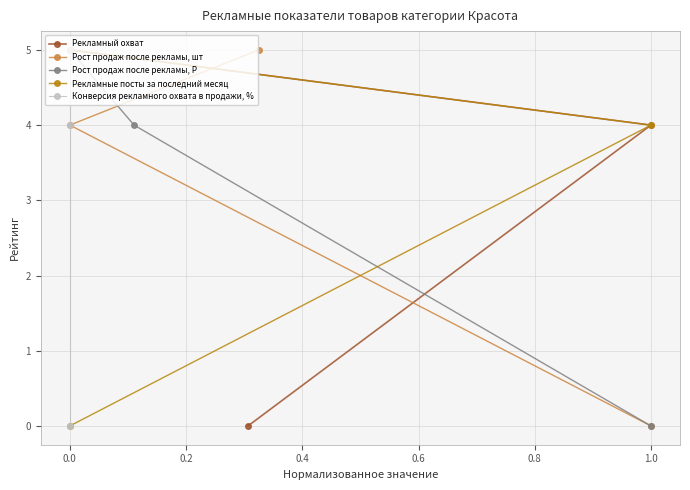

The Рекламный охват series shows 1 at 1.0. True or false?

False